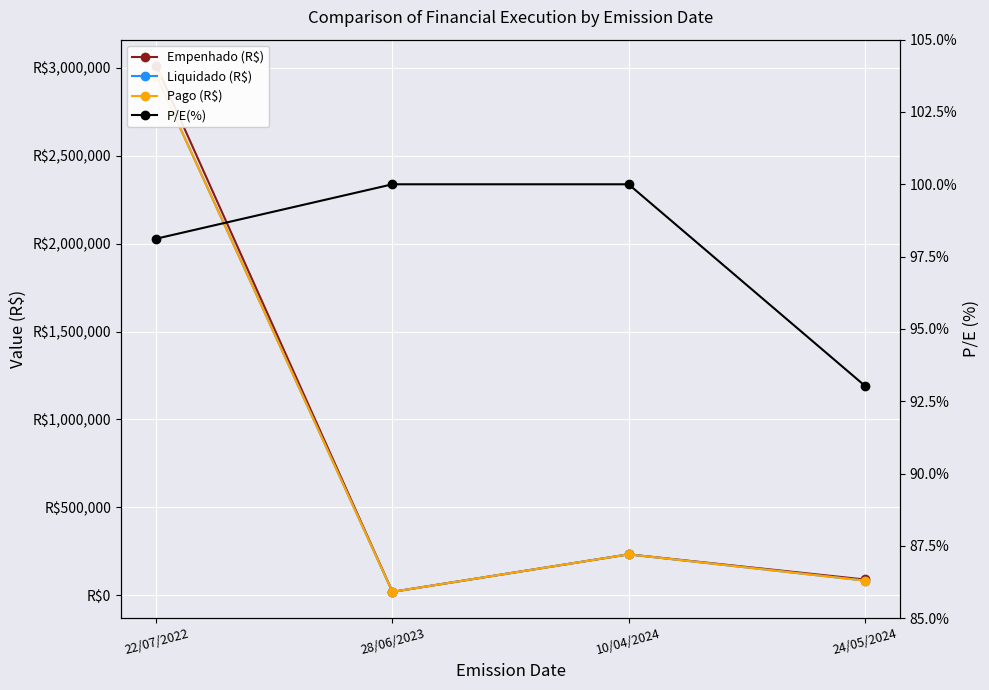

What is the value of the Empenhado (R$) point at the 4th from the left?

89676.2